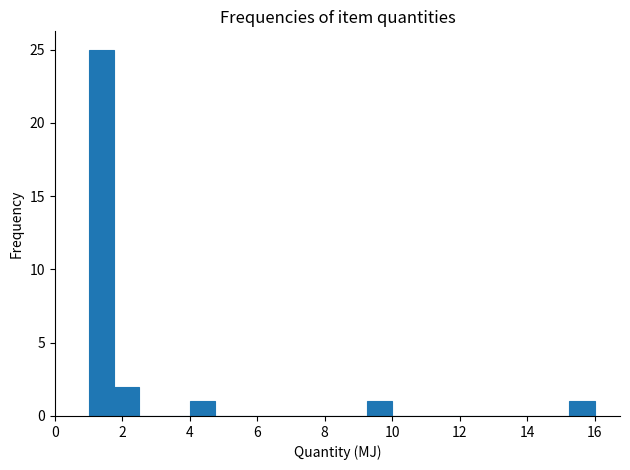

Read against the x-axis, roughly where is the centre of the tallest bar?

1.4